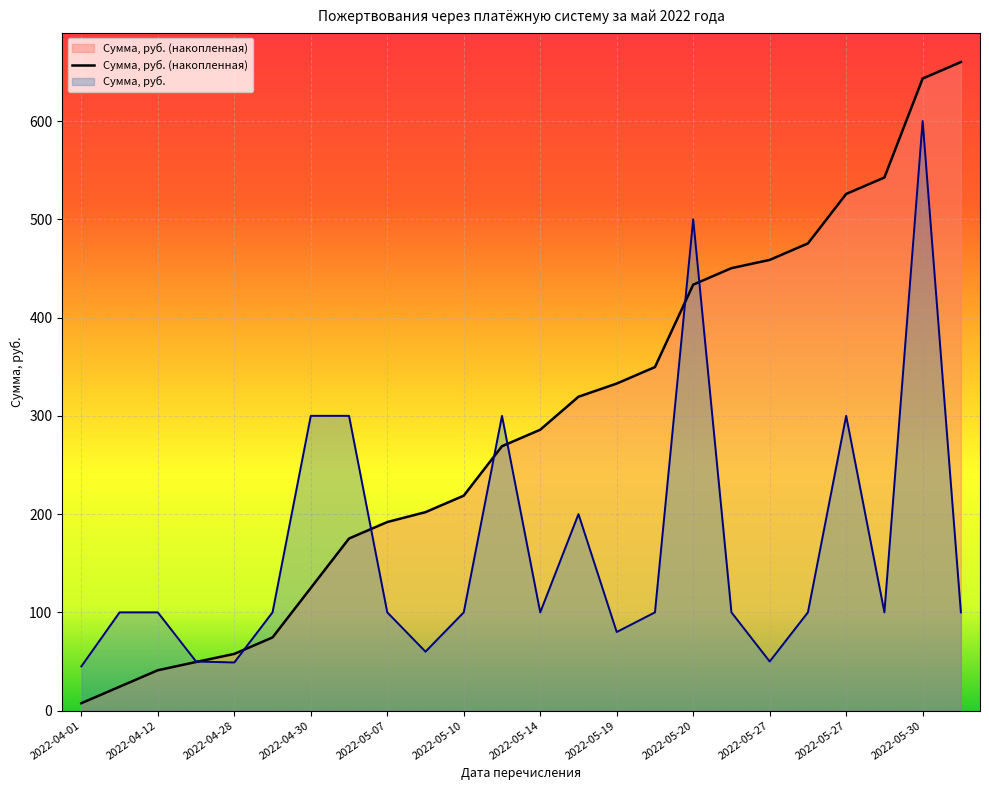

Where is the first local minimum?

2022-04-28